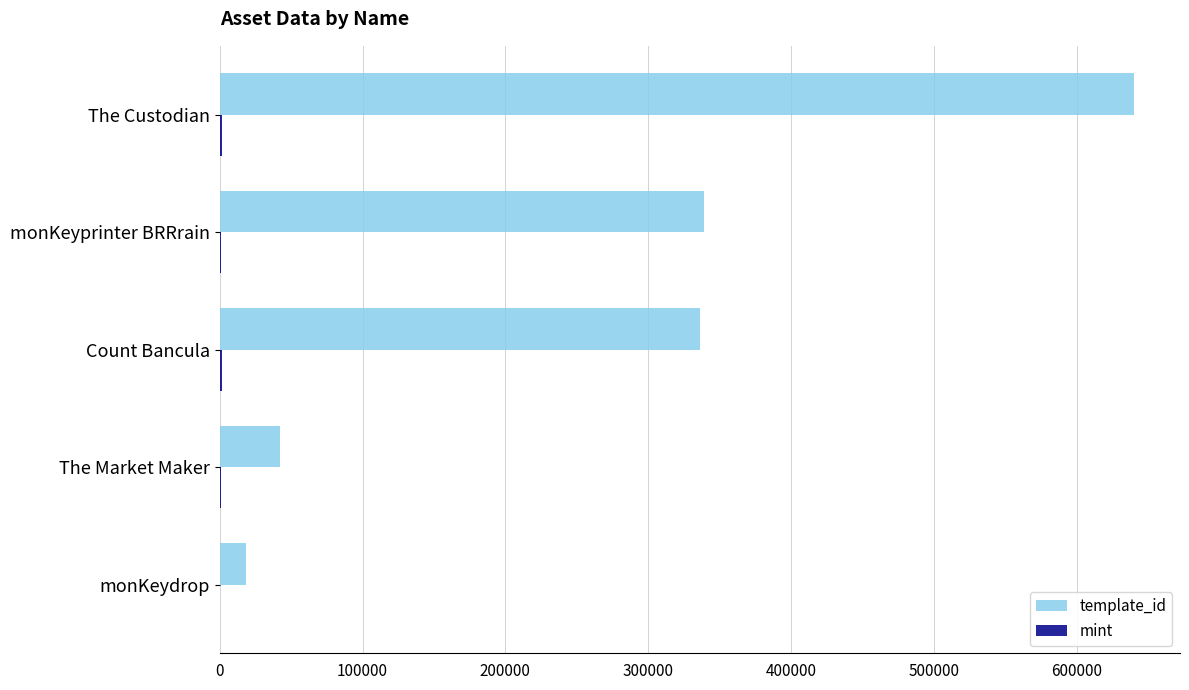

What is the highest value of the template_id series?

640424